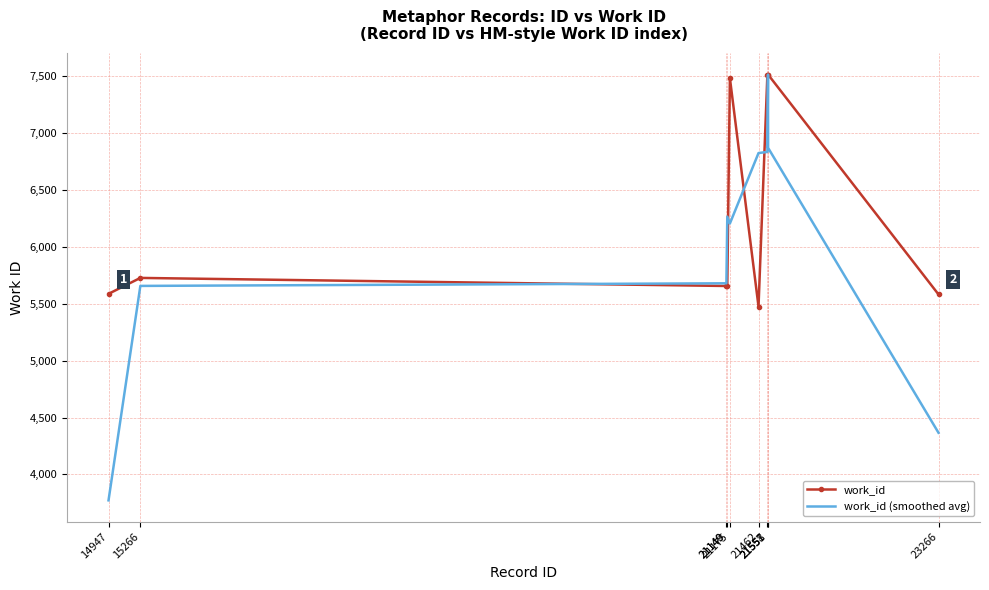

Which series has the largest range (max minus min)?

work_id (smoothed avg)